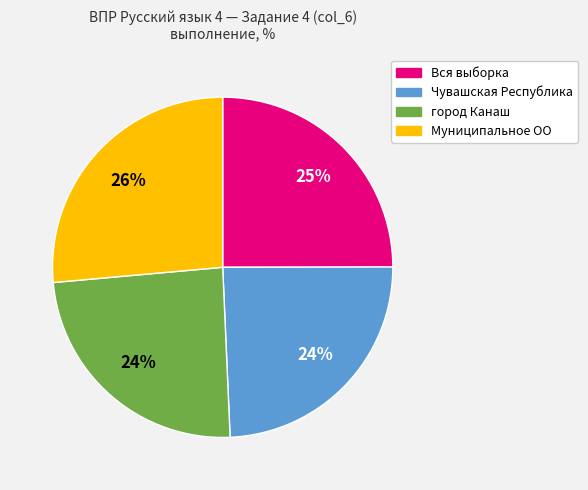

Does город Канаш account for over 50% of the chart?

No